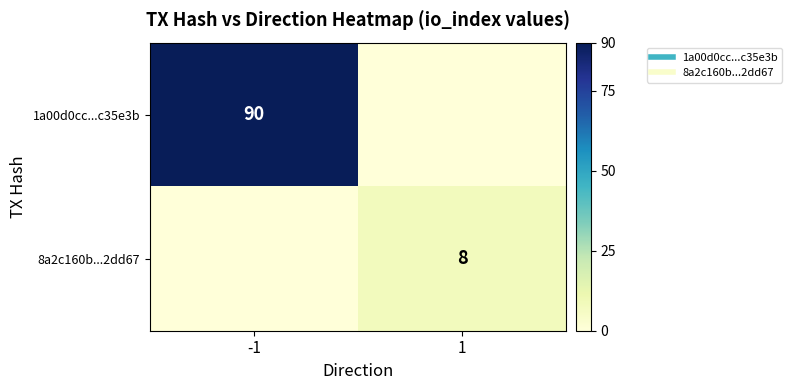

Is it true that 1a00d0cc...c35e3b equals 146 at -1?

False